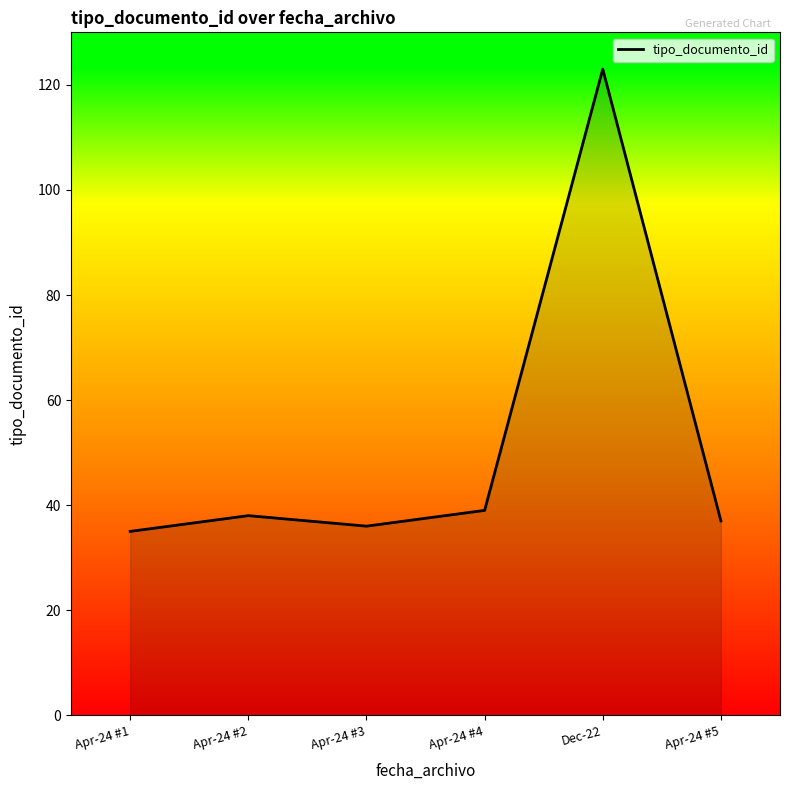

Is it true that the value at Apr-24 #4 is 39?

True